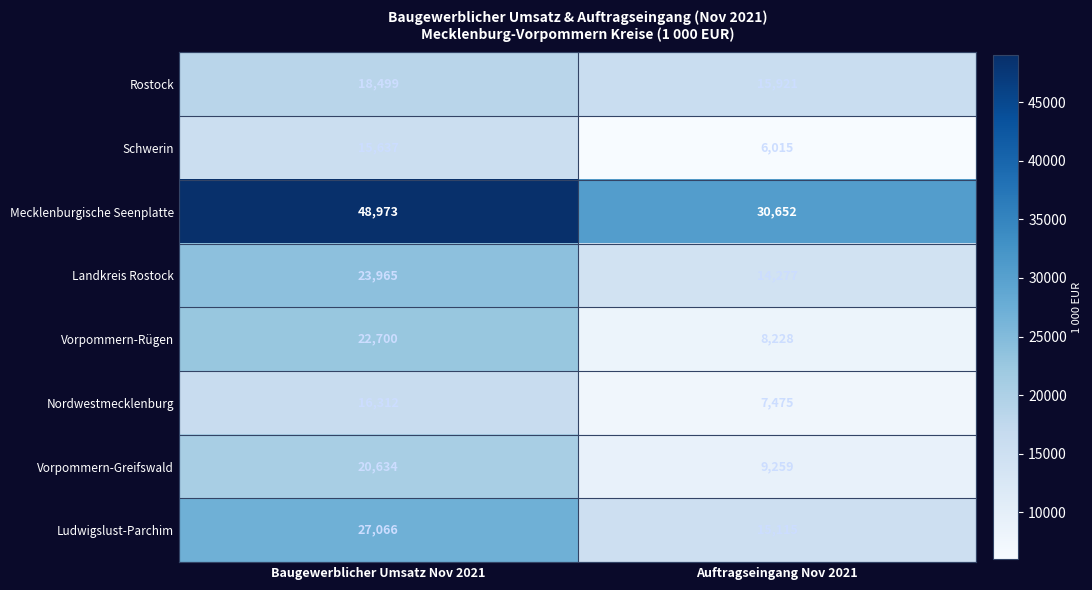

What is the difference between the highest and lowest values at Baugewerblicher Umsatz Nov 2021?

33336